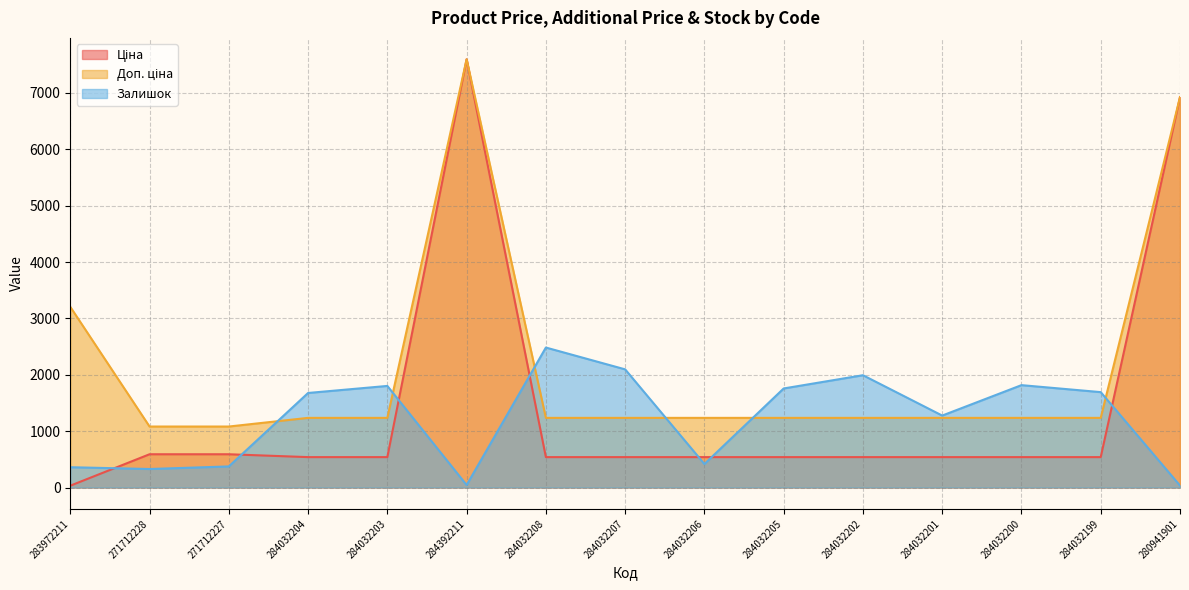

True or false: Залишок has a value of 2843.8 at 284032199.

False